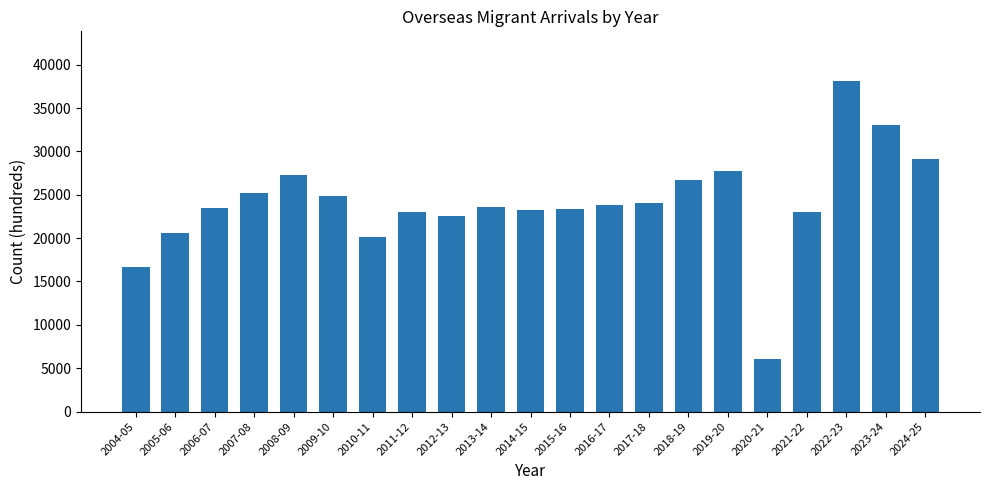

What is the label of the 20th bar from the left?

2023-24